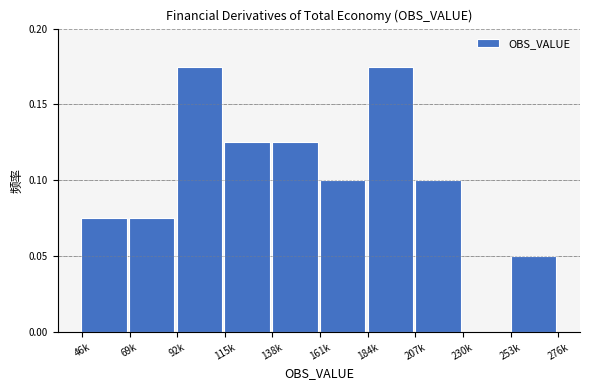

What is the sum of the values at 138k and 92k?

0.3